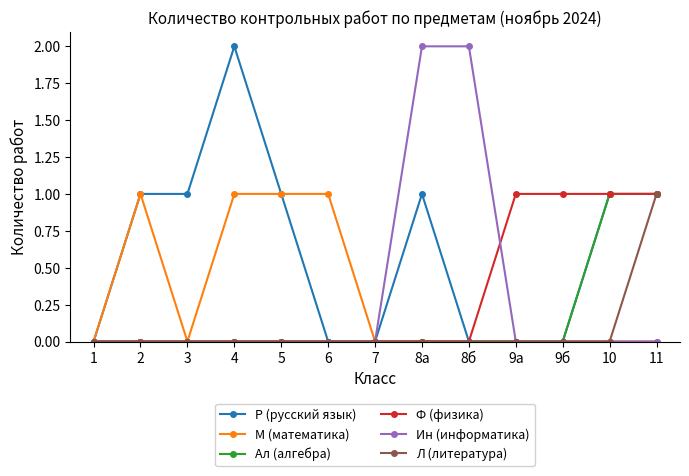

The М (математика) series shows -1 at 1. True or false?

False